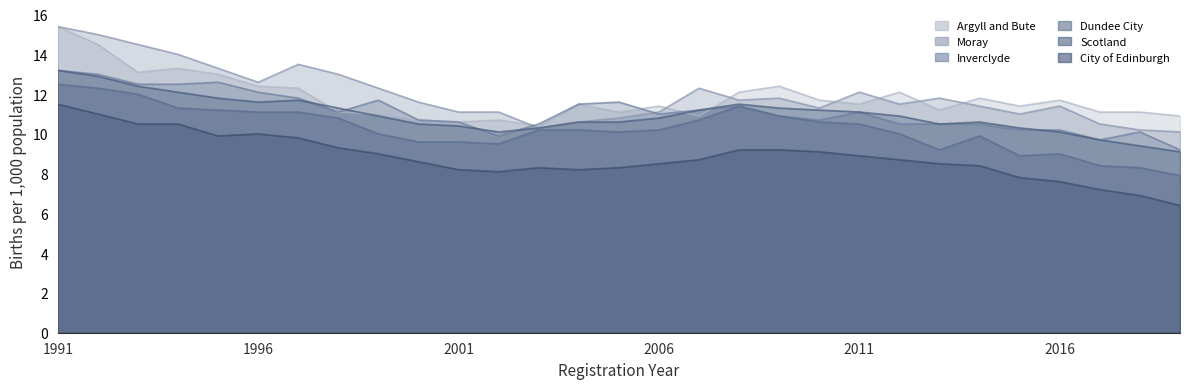

Count the number of data series in this chart.

6